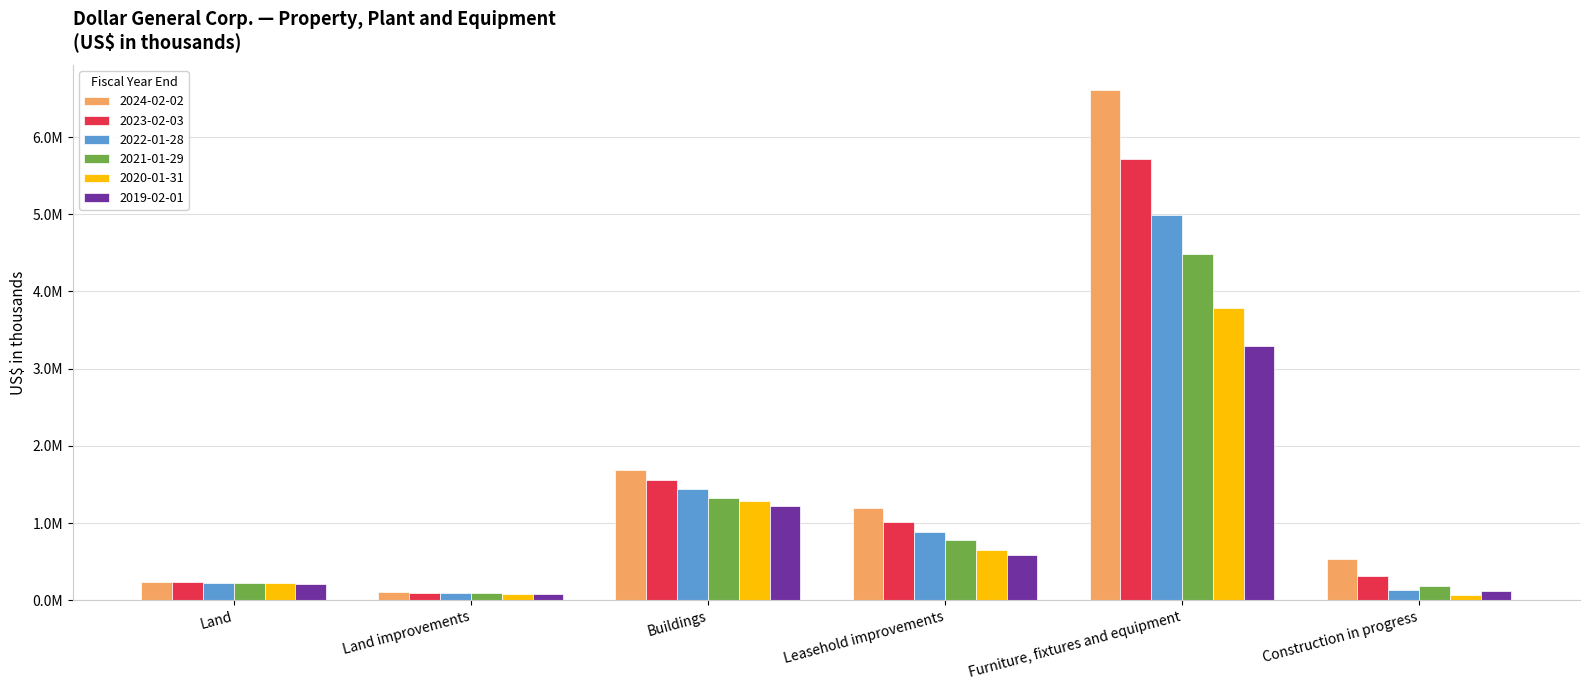

What is the spread (max minus min) of values at Land improvements?

21246